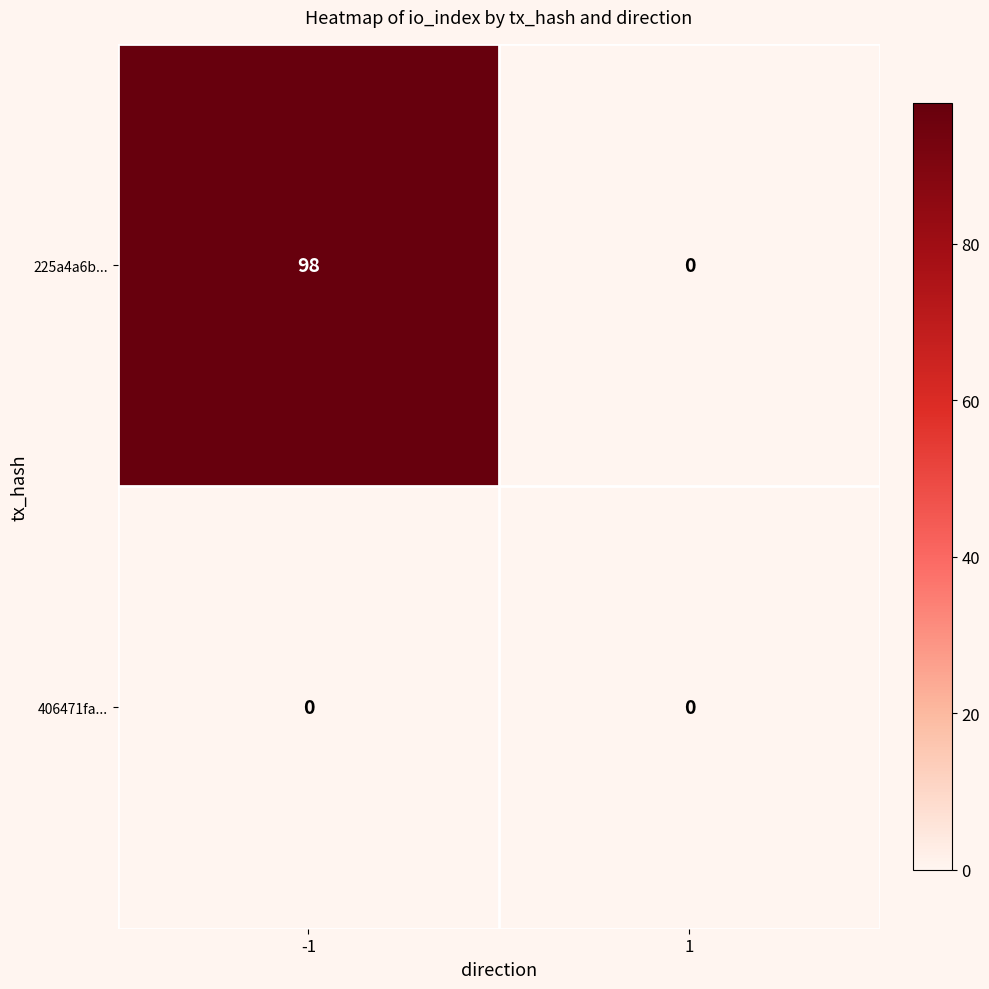

List the series in order of their overall mean, highest first.

225a4a6b..., 406471fa...